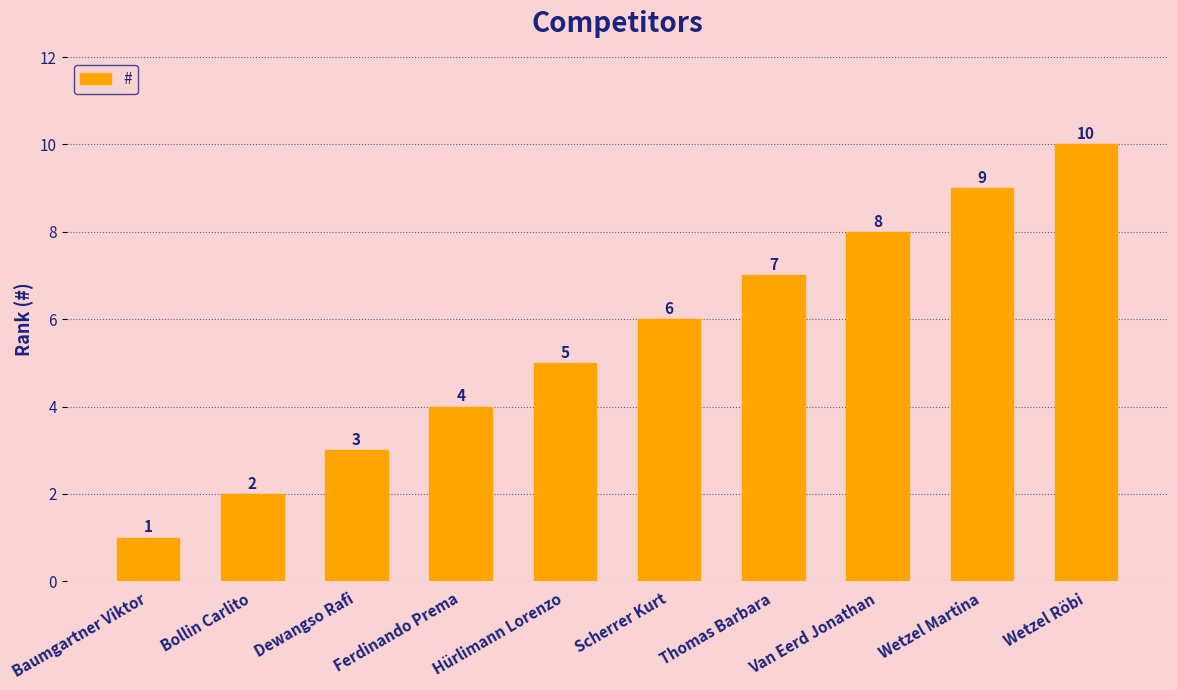

What is the change in value from Bollin Carlito to Hürlimann Lorenzo?

+3